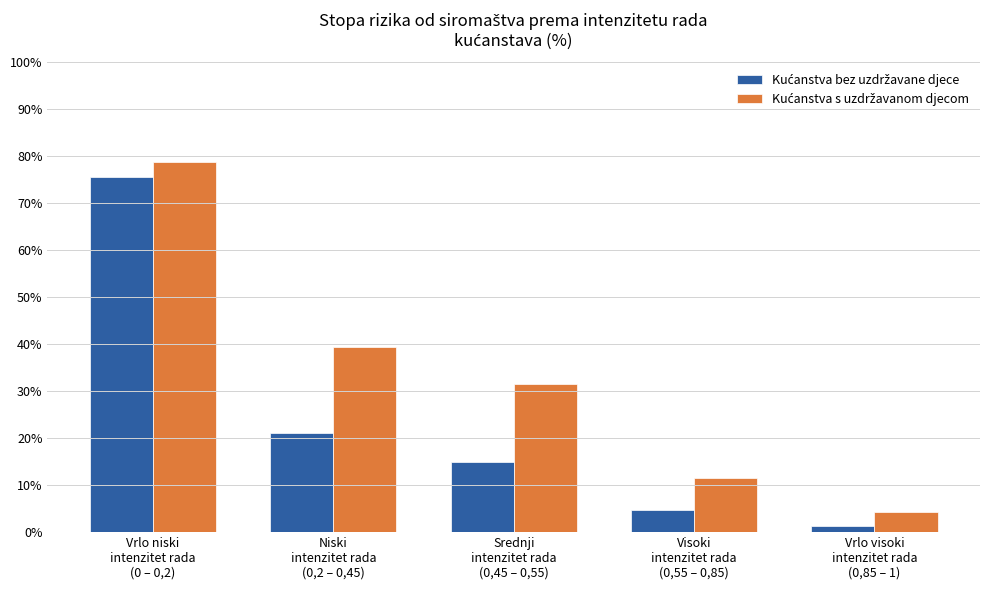

At which category does the chart reach its peak across all series?

Vrlo niski
intenzitet rada
(0 – 0,2)